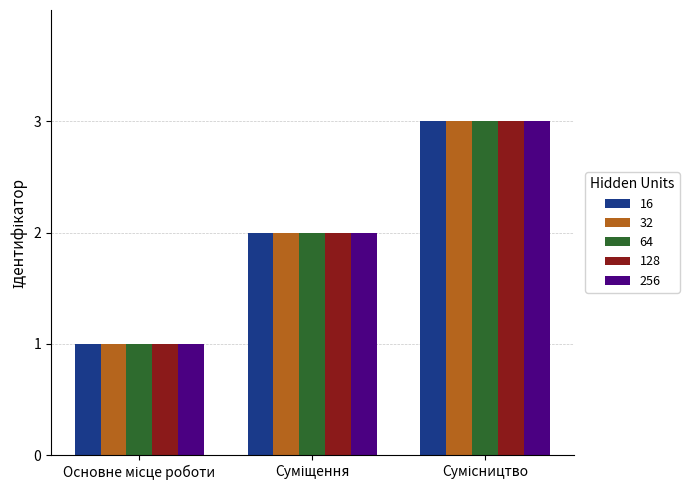

What is the sum of all 256 values?

6